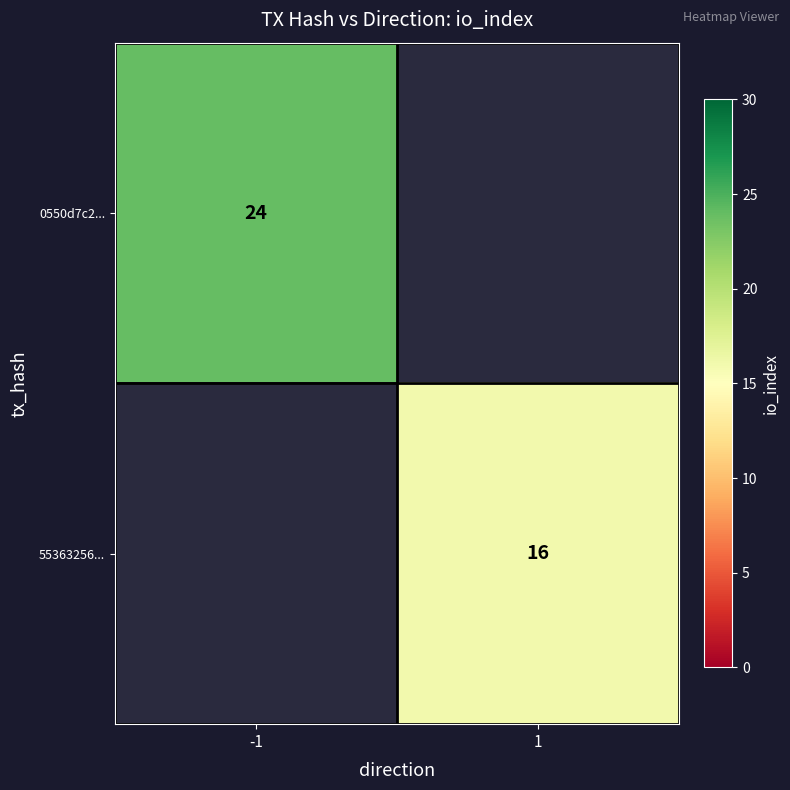

True or false: 0550d7c2... has a value of 24 at -1.

True